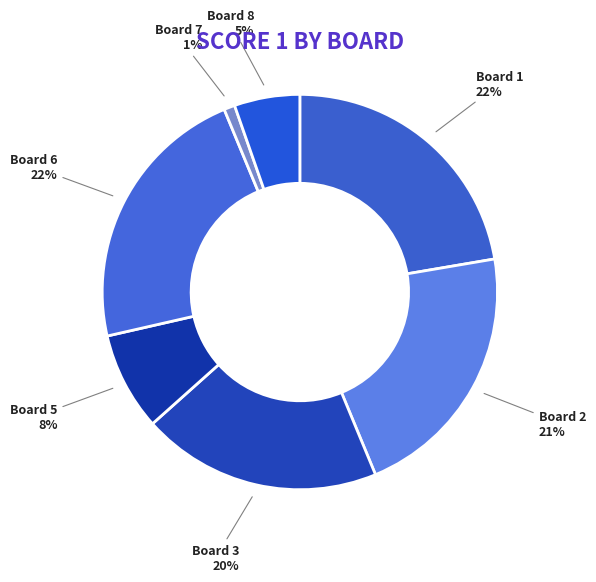

To the nearest percent, what is the average slice percentage?

14%